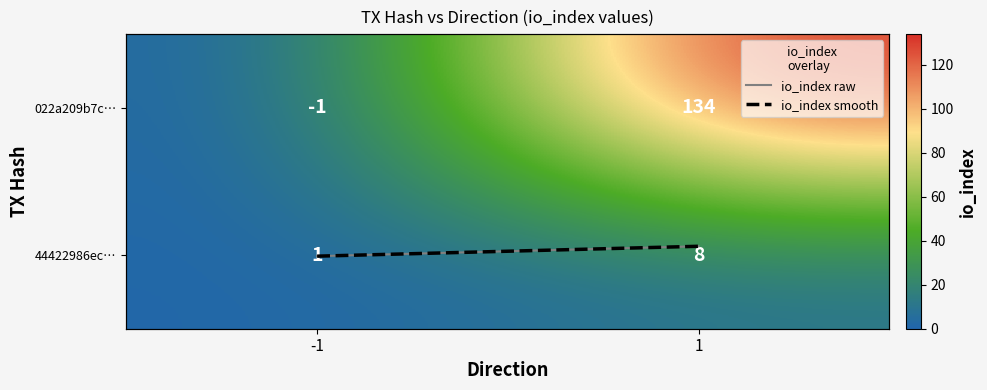

Is it true that 022a209b7c… equals 226.2 at 1?

False